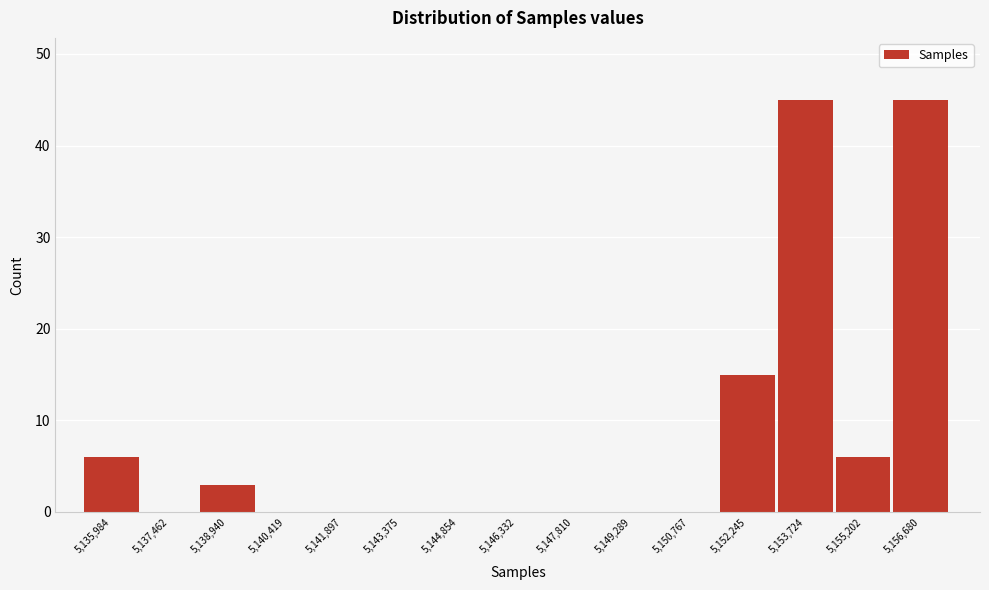

Reading left to right, what are all the values shown in this chart?

5,135,984=6	5,137,462=0	5,138,940=3	5,140,419=0	5,141,897=0	5,143,375=0	5,144,854=0	5,146,332=0	5,147,810=0	5,149,289=0	5,150,767=0	5,152,245=15	5,153,724=45	5,155,202=6	5,156,680=45